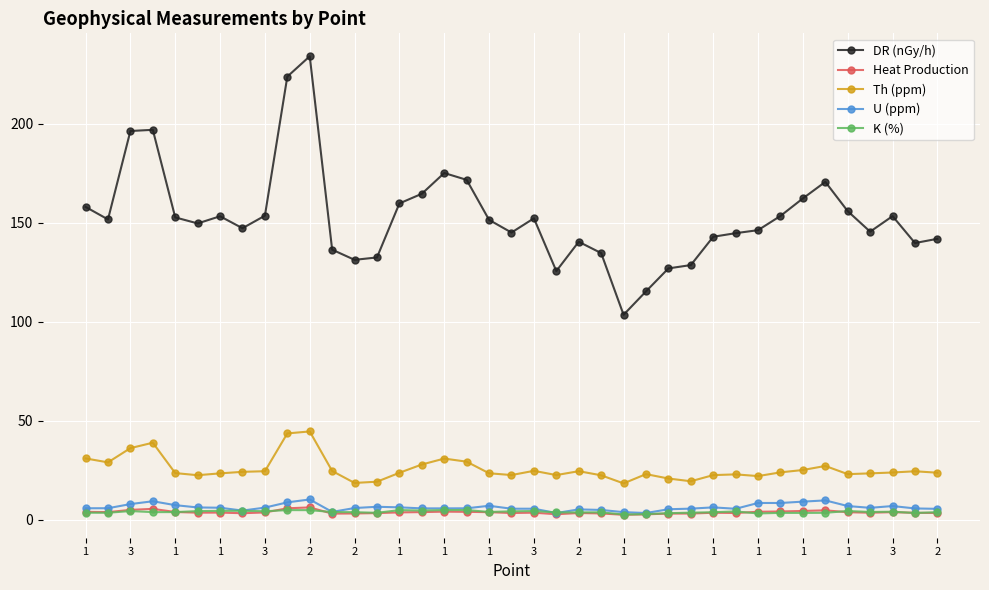

What is the difference between the maximum and second lowest values in the U (ppm) series?

6.8